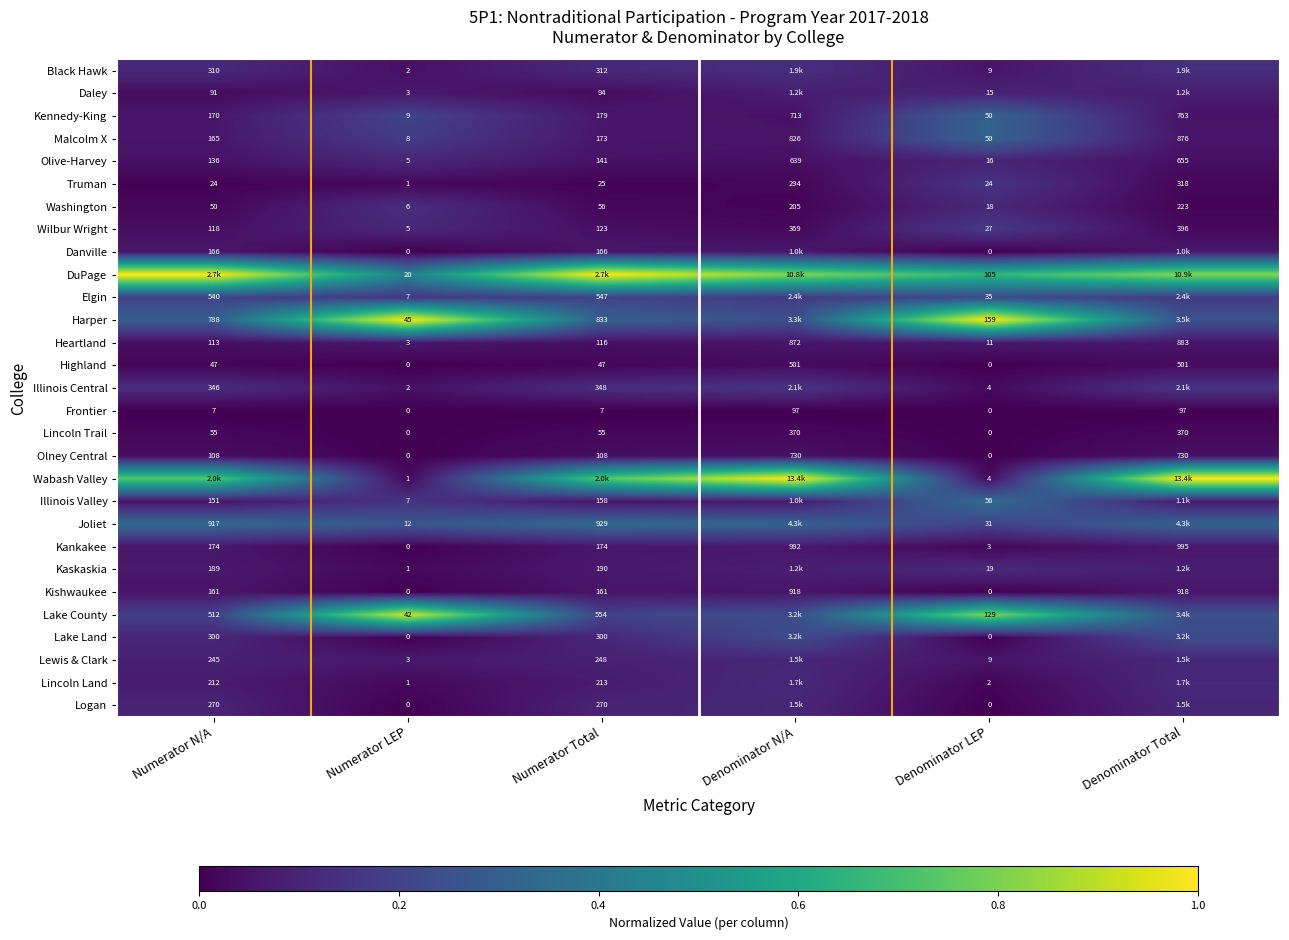

Is the value of Illinois Central at Numerator N/A greater than the value of Kennedy-King at Denominator LEP?

Yes